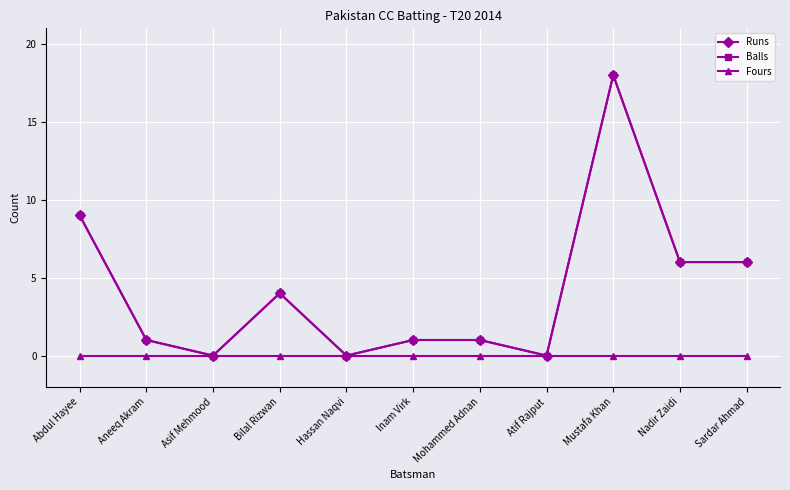

What is the sum of all Runs values?

46